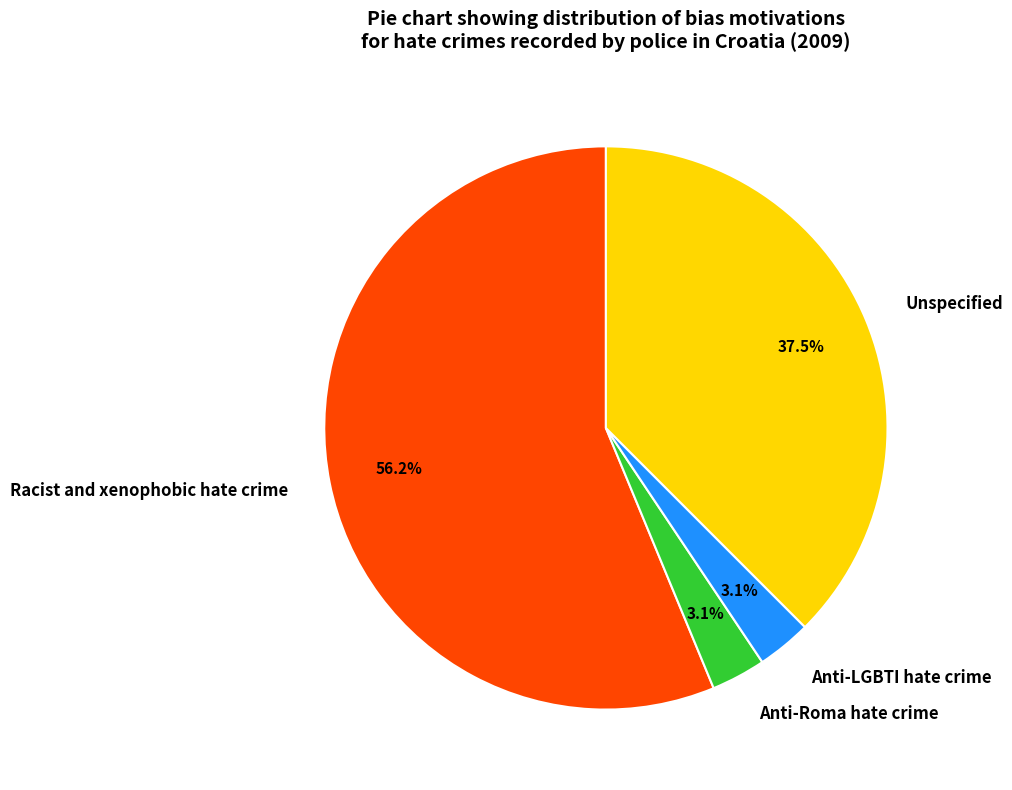

Approximately how many times larger is the value at Racist and xenophobic hate crime compared to Unspecified?

1.5